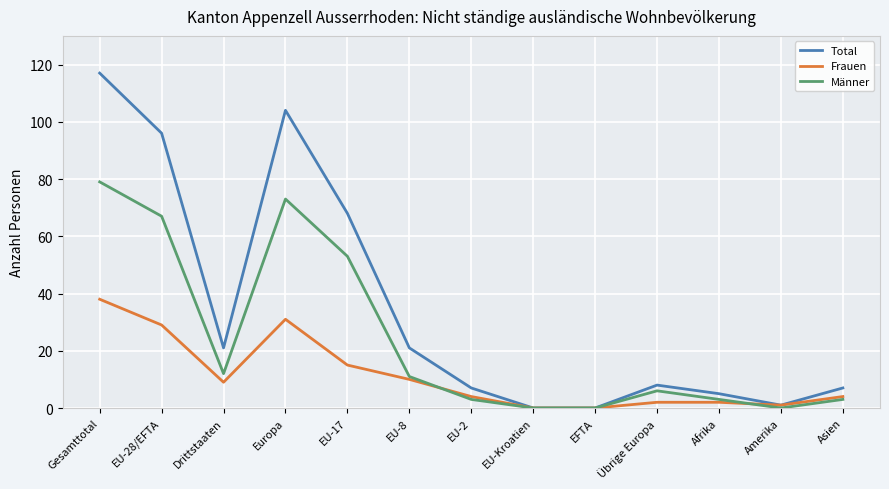

Between Drittstaaten and EU-2, which series saw the biggest shift?

Total